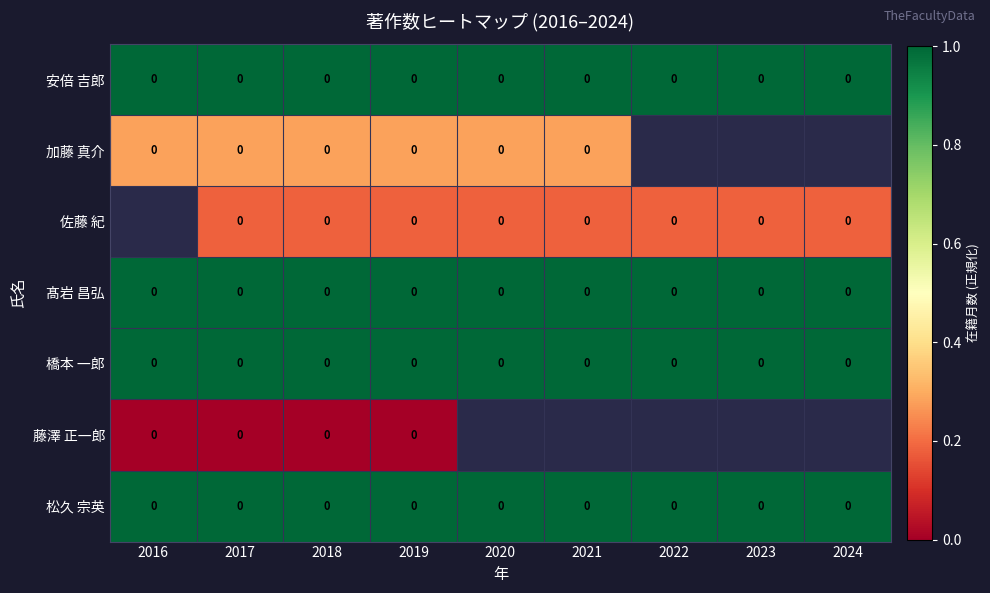

At which label does 松久 宗英 reach its peak?

2016